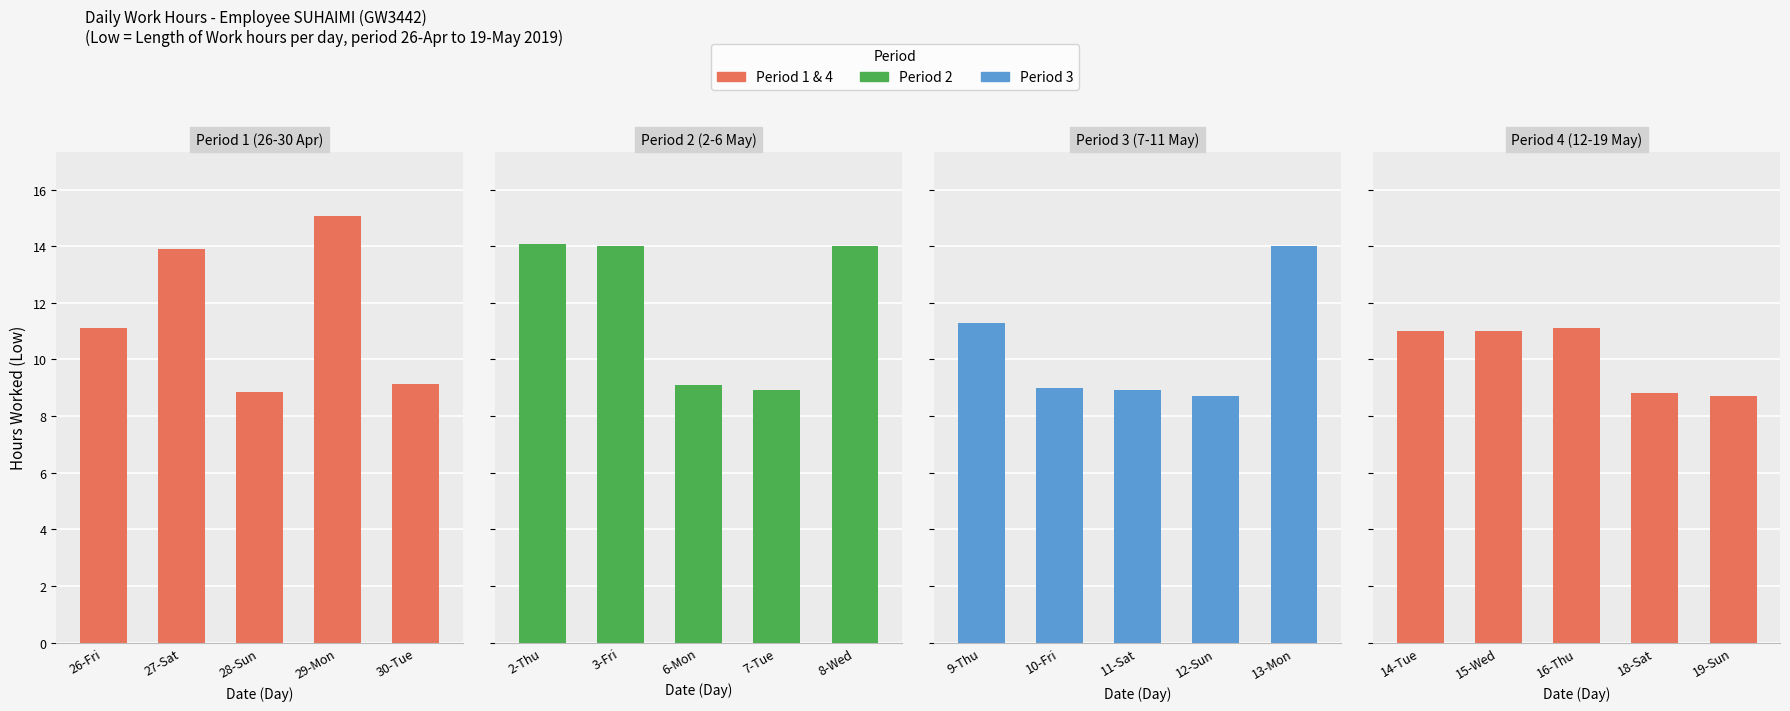

How many groups of bars are there?

5